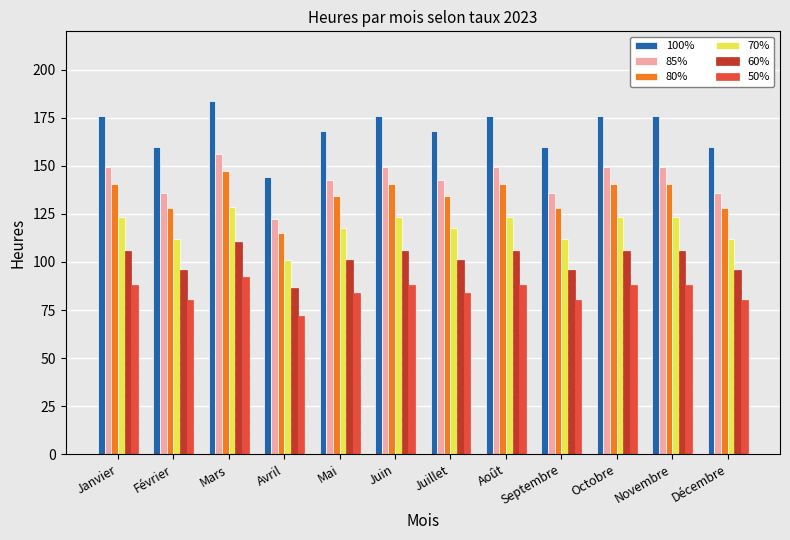

Reading right to left, what are all the values shown in this chart?

100%: Décembre=160.0	Novembre=176.0	Octobre=176.0	Septembre=160.0	Août=176.0	Juillet=168.0	Juin=176.0	Mai=168.0	Avril=144.0	Mars=184.0	Février=160.0	Janvier=176.0
85%: Décembre=136.0	Novembre=149.6	Octobre=149.6	Septembre=136.0	Août=149.6	Juillet=142.8	Juin=149.6	Mai=142.8	Avril=122.4	Mars=156.4	Février=136.0	Janvier=149.6
80%: Décembre=128.0	Novembre=140.8	Octobre=140.8	Septembre=128.0	Août=140.8	Juillet=134.4	Juin=140.8	Mai=134.4	Avril=115.2	Mars=147.2	Février=128.0	Janvier=140.8
70%: Décembre=112.0	Novembre=123.2	Octobre=123.2	Septembre=112.0	Août=123.2	Juillet=117.6	Juin=123.2	Mai=117.6	Avril=100.8	Mars=128.8	Février=112.0	Janvier=123.2
60%: Décembre=96.0	Novembre=105.6	Octobre=105.6	Septembre=96.0	Août=105.6	Juillet=100.8	Juin=105.6	Mai=100.8	Avril=86.4	Mars=110.4	Février=96.0	Janvier=105.6
50%: Décembre=80.0	Novembre=88.0	Octobre=88.0	Septembre=80.0	Août=88.0	Juillet=84.0	Juin=88.0	Mai=84.0	Avril=72.0	Mars=92.0	Février=80.0	Janvier=88.0